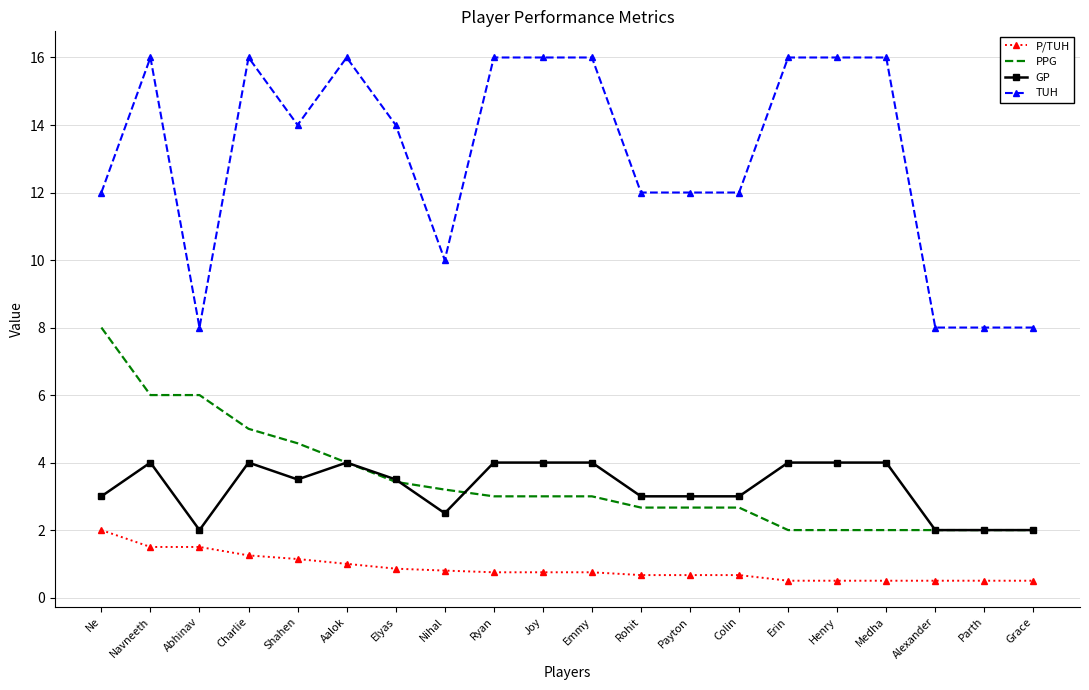

How many distinct data groups are displayed?

4